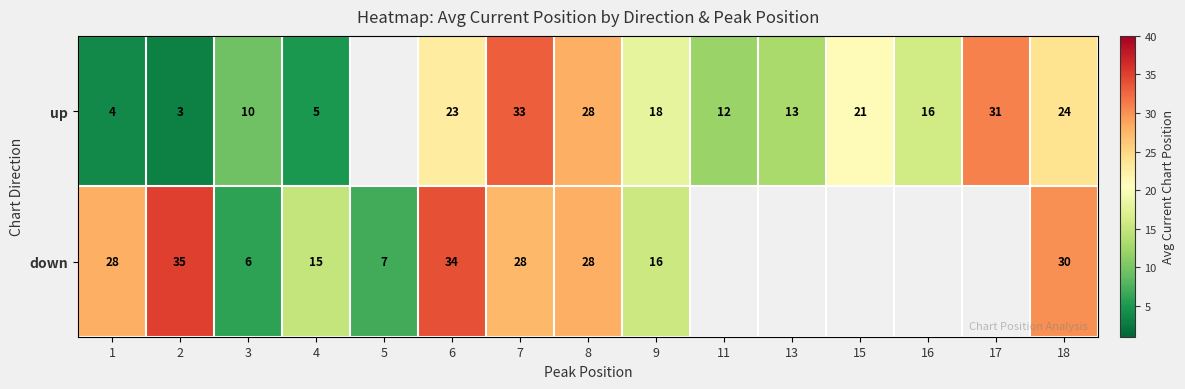

The value of down at 5 is 2.9. True or false?

False